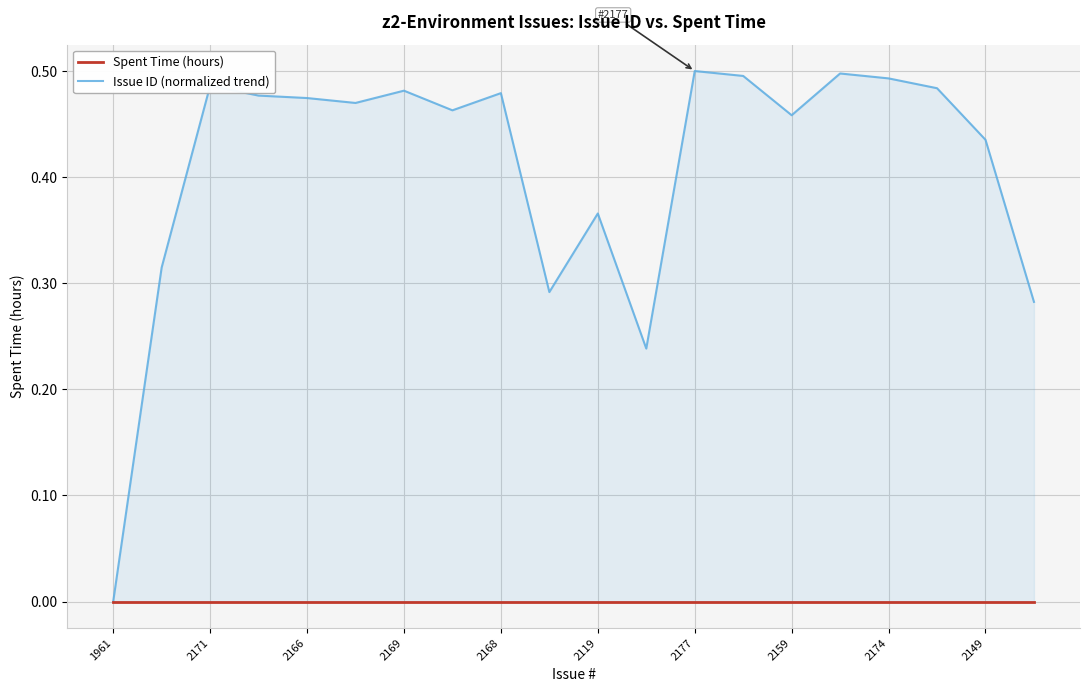

What is the label of the 15th point from the right?

2119